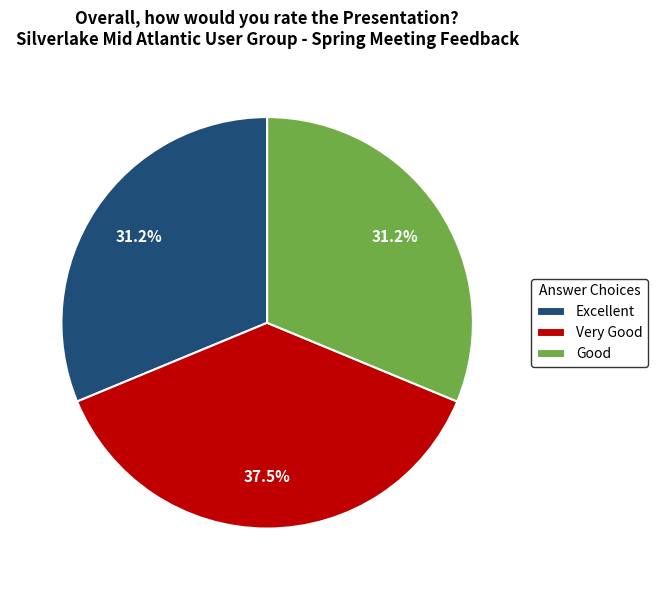

Which slice is the largest?

Very Good